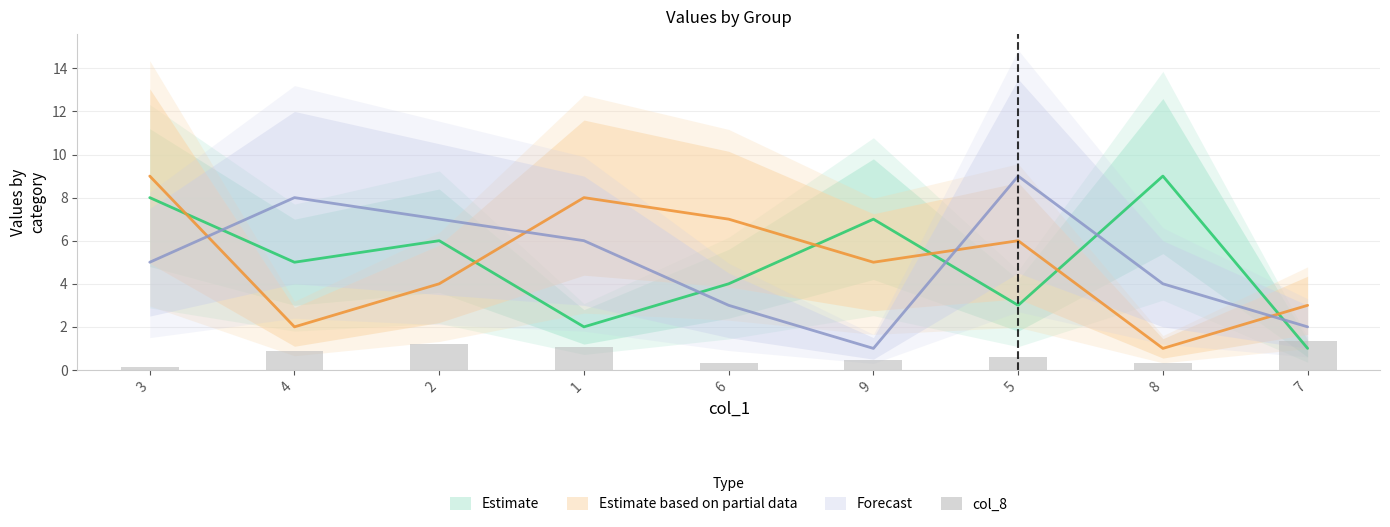

How many data points does each series have?

9